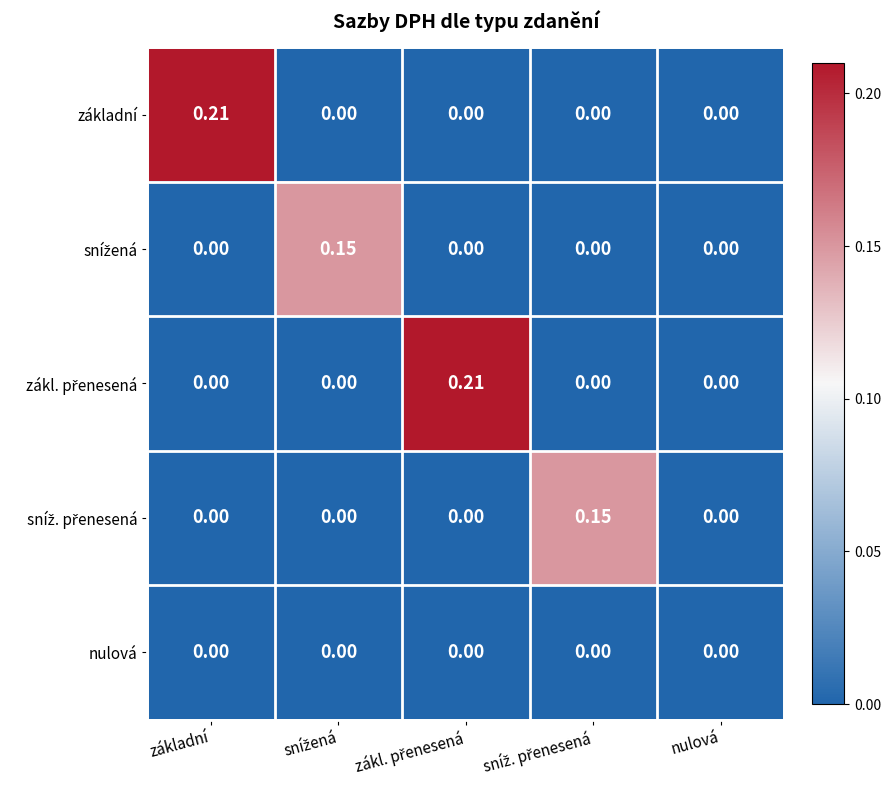

Between zákl. přenesená and nulová, which series saw the biggest shift?

zákl. přenesená